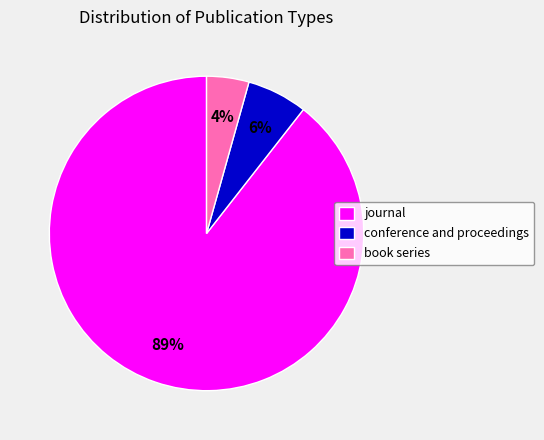

The conference and proceedings slice represents 6% of the pie. True or false?

True